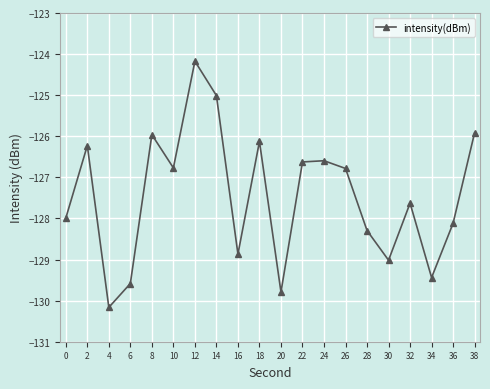

Which category has the highest value across all series?

12